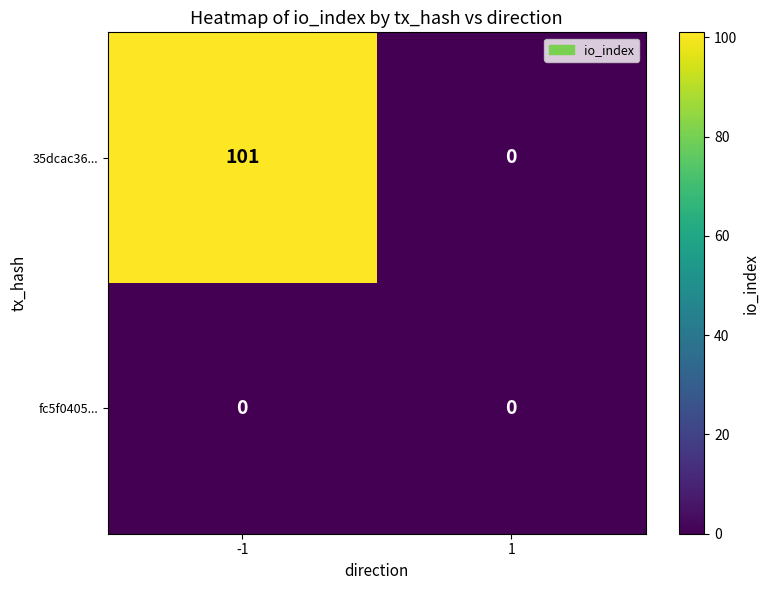

At -1, list the series in order from largest to smallest.

35dcac36..., fc5f0405...